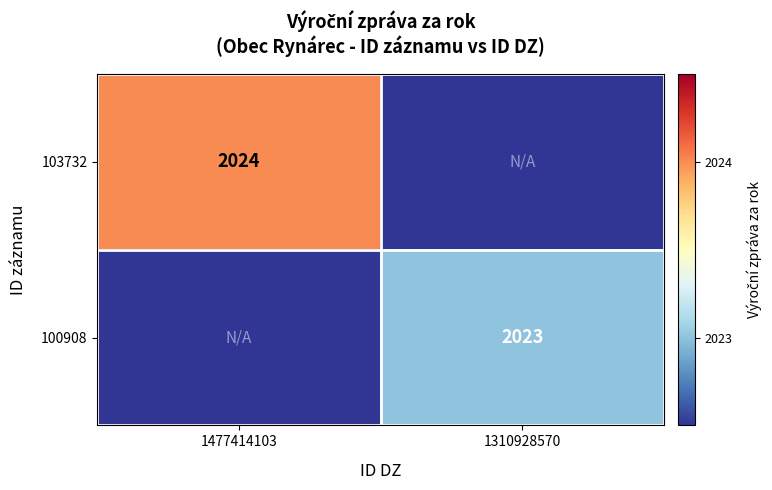

The 100908 series shows 3295.2 at 1310928570. True or false?

False